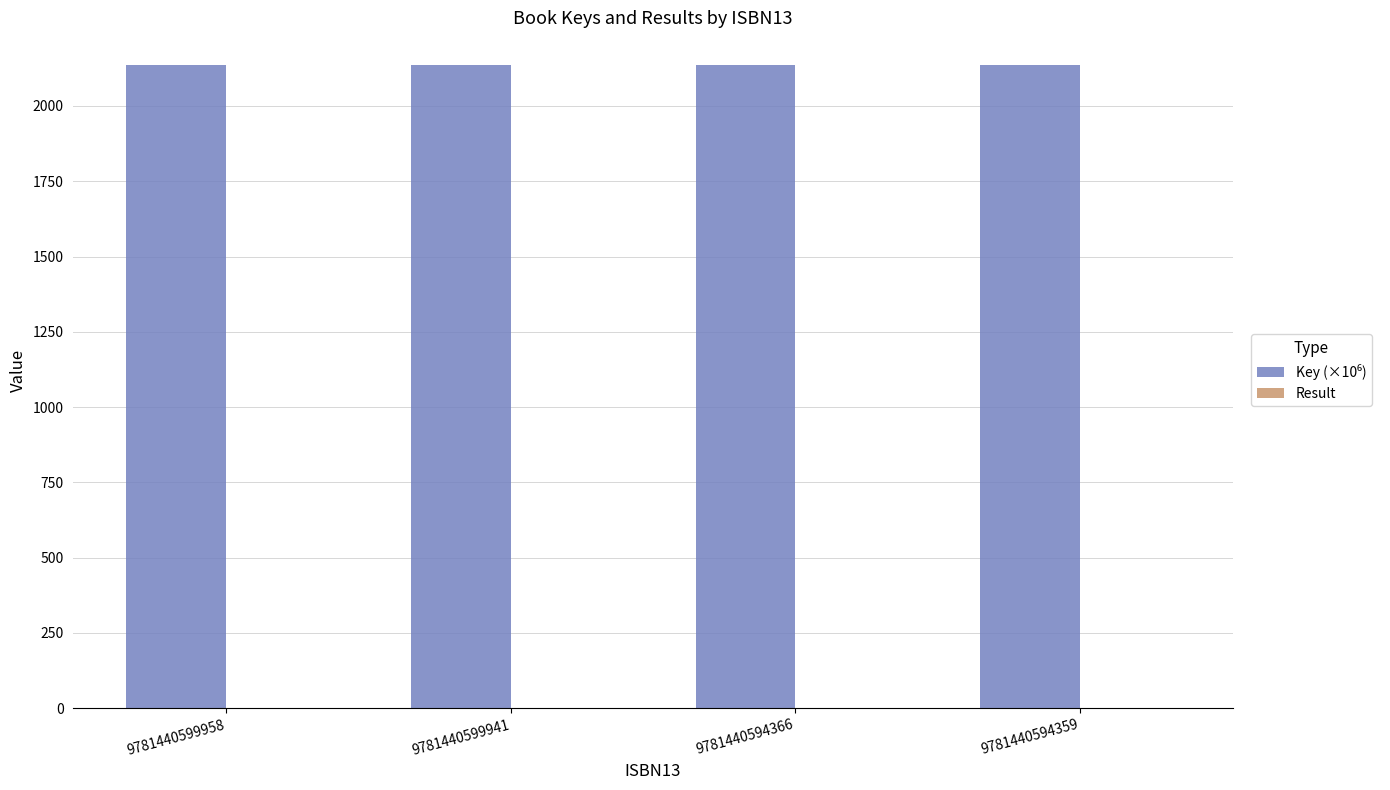

List the series in order of their overall mean, highest first.

Key (×10⁶), Result